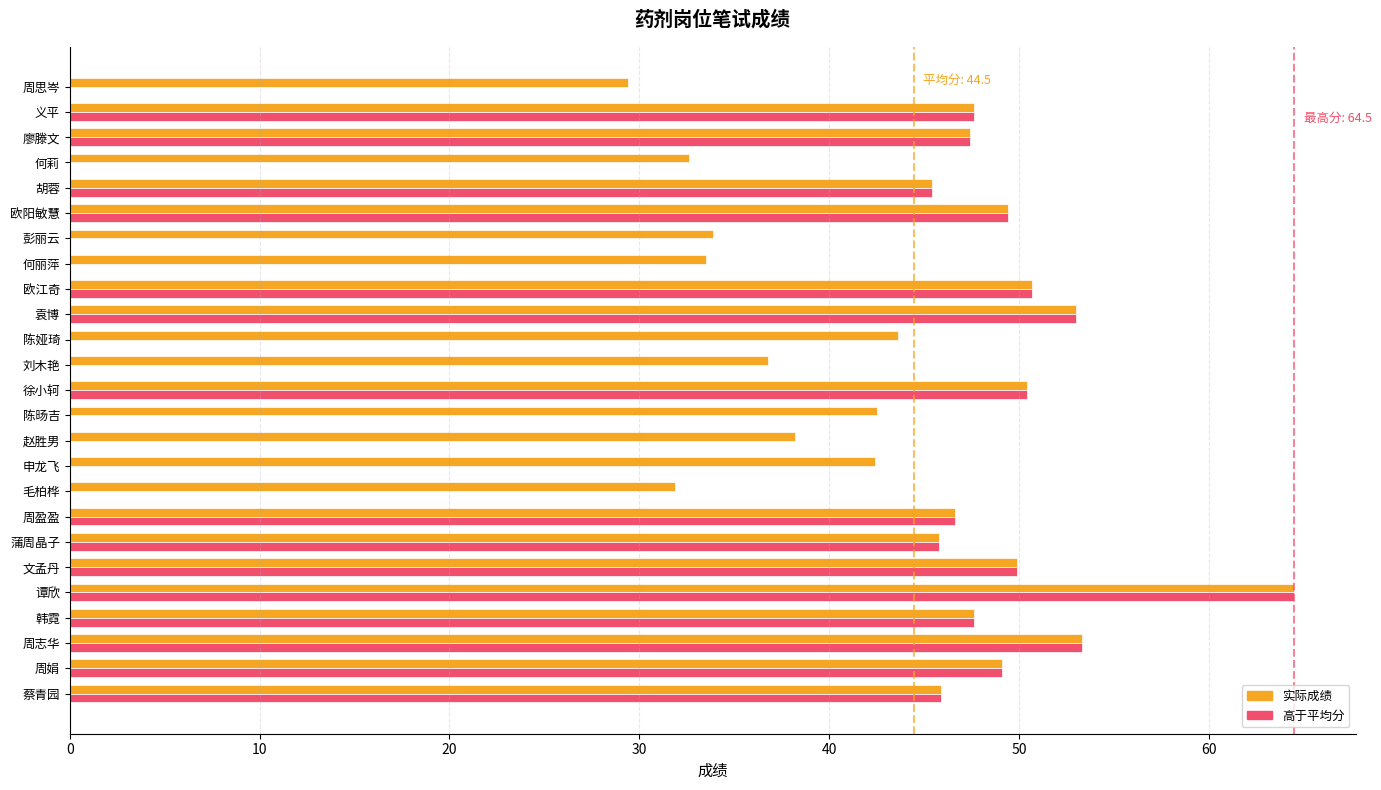

At which category is the sum across all series the highest?

谭欣